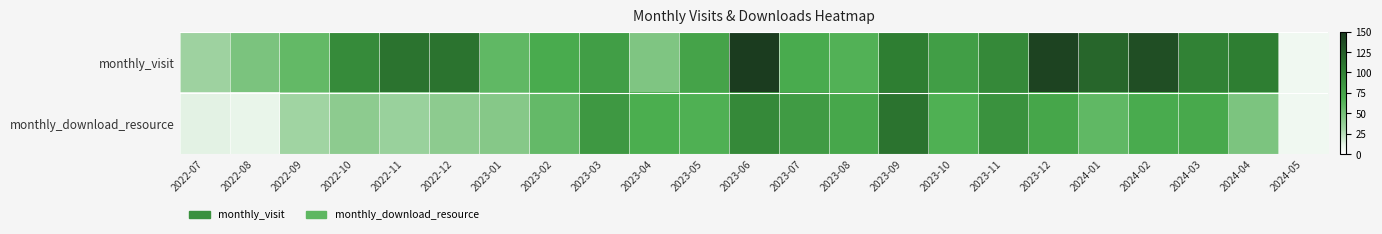

Rank the series at 2022-11 from lowest to highest value.

monthly_download_resource, monthly_visit